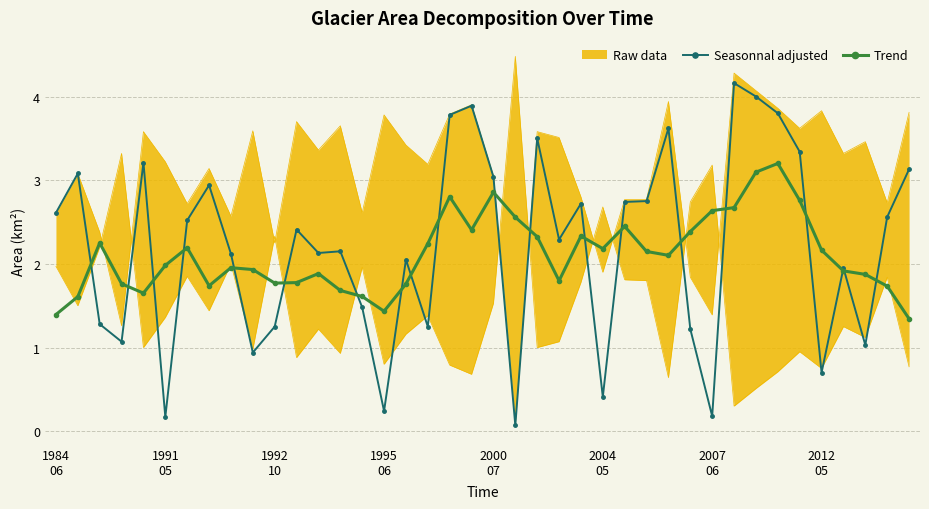

What is the lowest value of the Trend series?

1.3